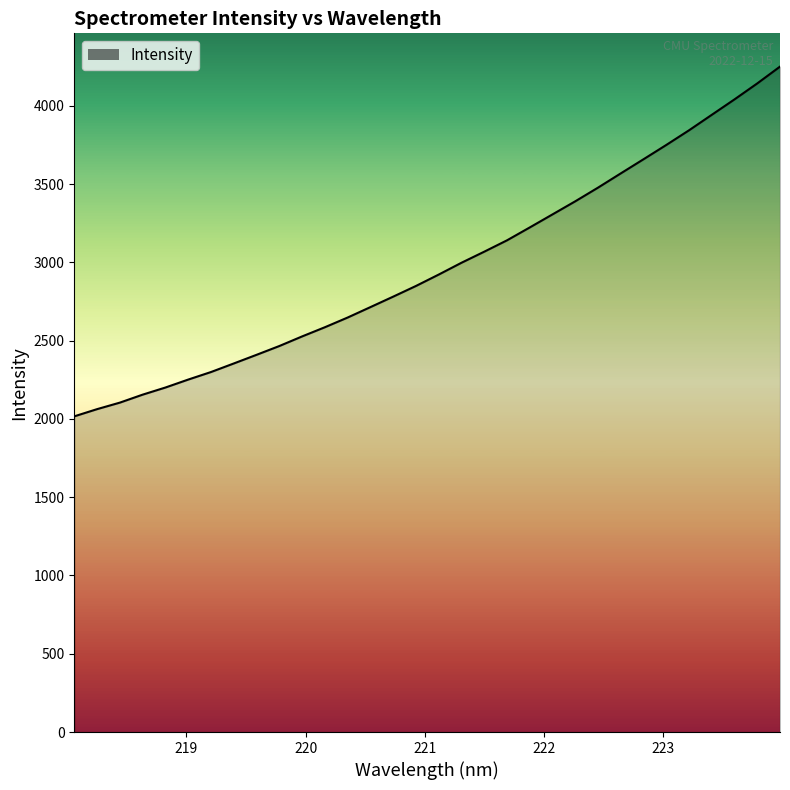

What is the greatest value displayed?

4250.6